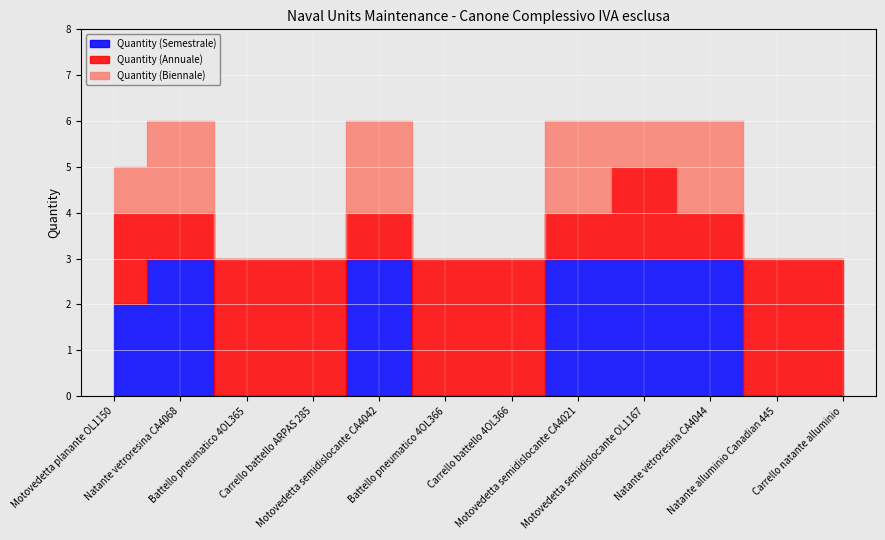

In Quantity (Annuale), how many points are lower than both neighbors (excluding endpoints)?

4